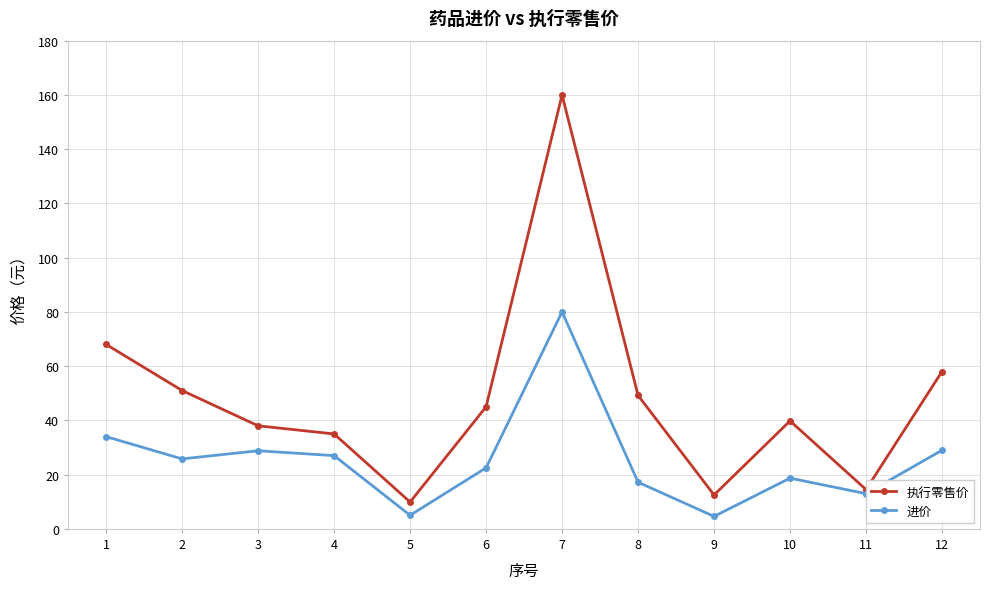

At which category does 进价 reach its first local peak?

3